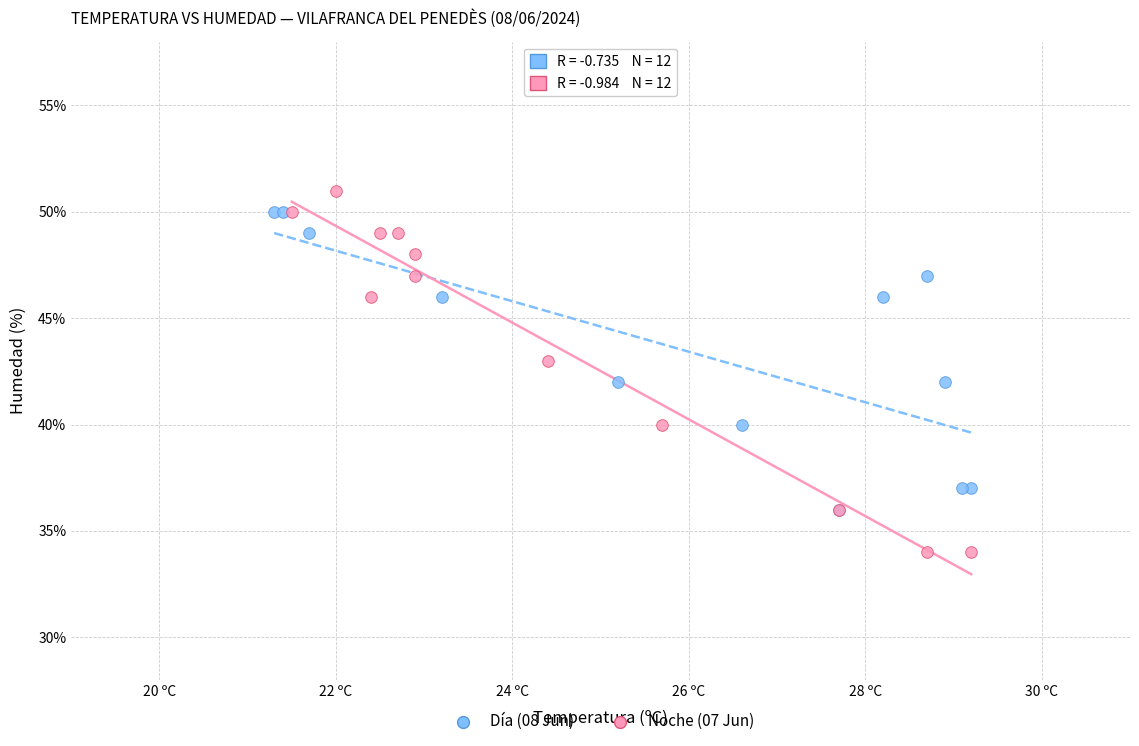

Which series contains the lowest Y value?

Noche (07 Jun)